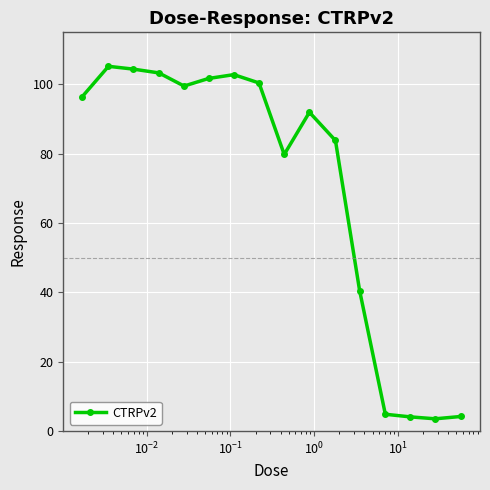

What is the maximum value shown in the chart?

105.2